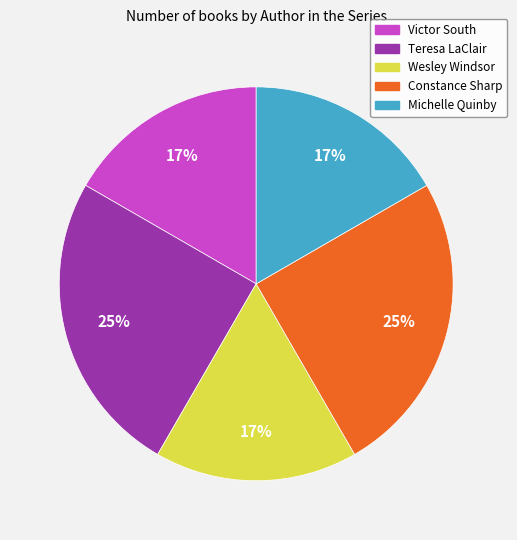

Is the sum of Constance Sharp and Victor South greater than half?

No